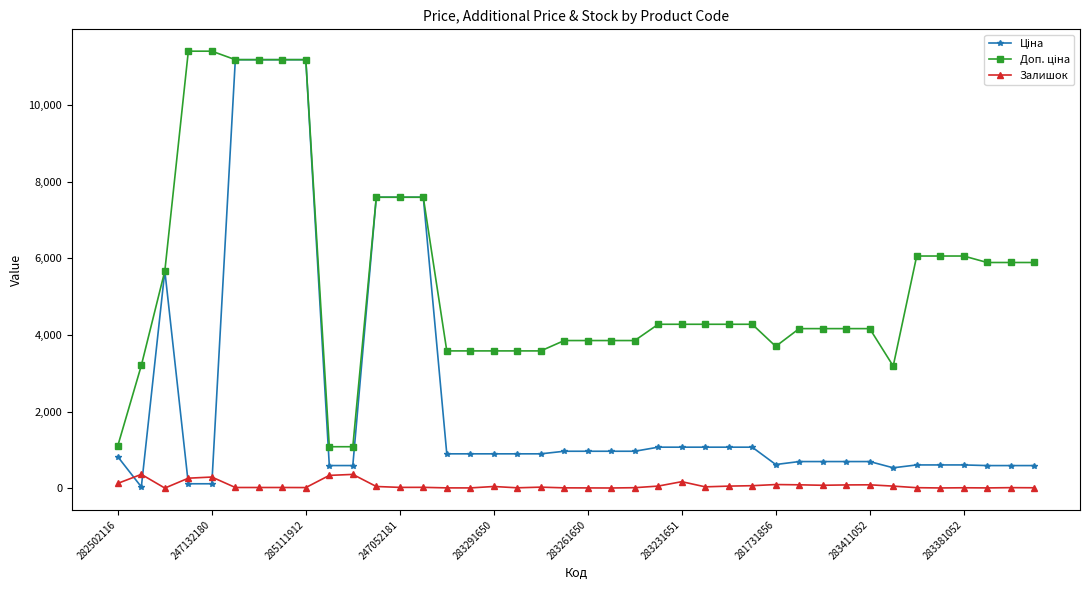

What is the maximum value shown in the chart?

11410.0